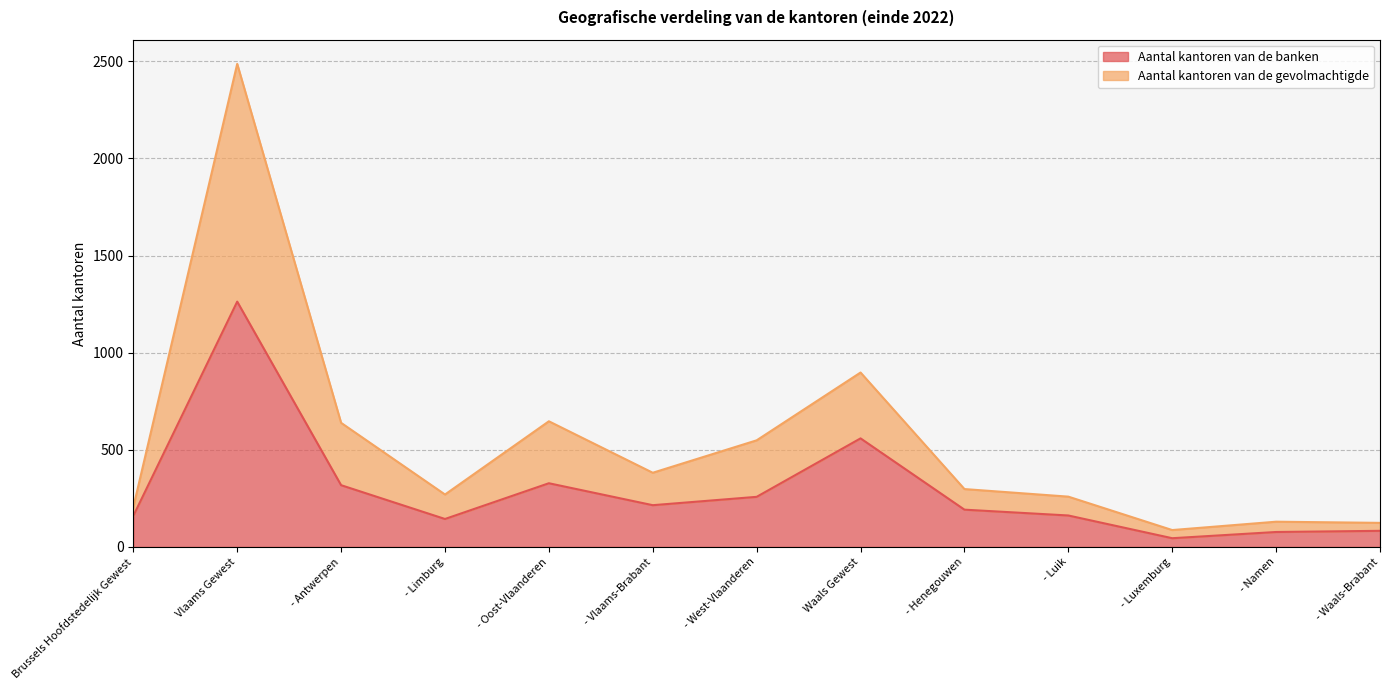

Between - Limburg and - Luik, which is larger?

- Luik